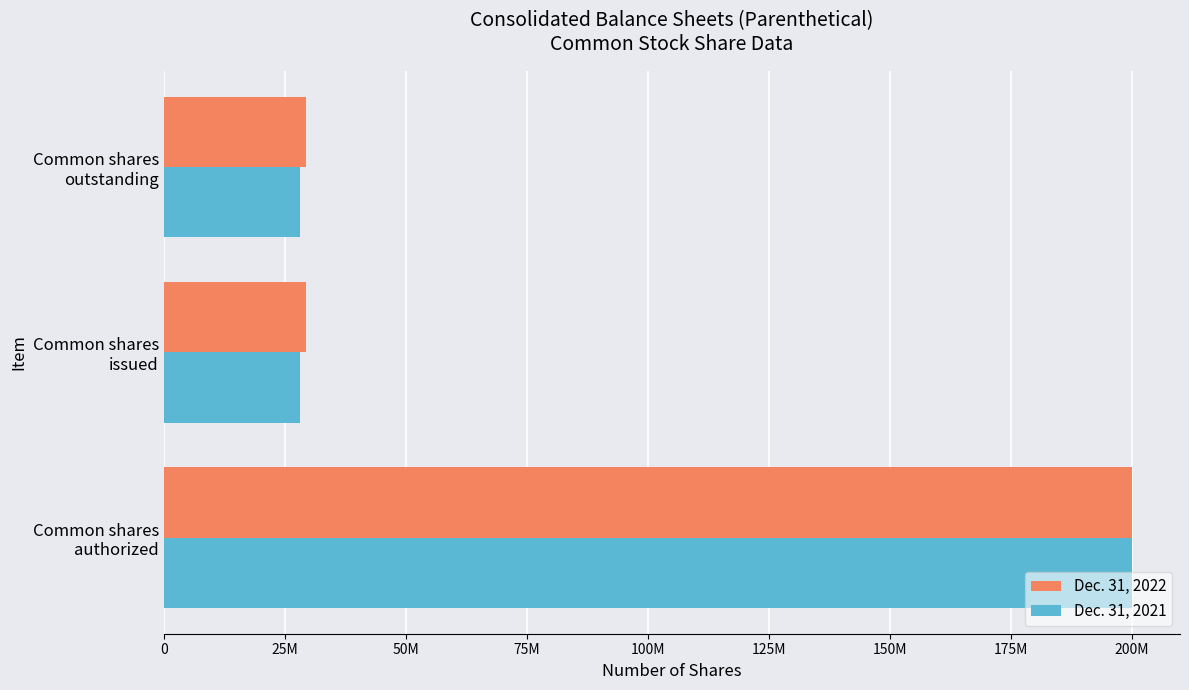

What are all the series names shown in the legend?

Dec. 31, 2022, Dec. 31, 2021